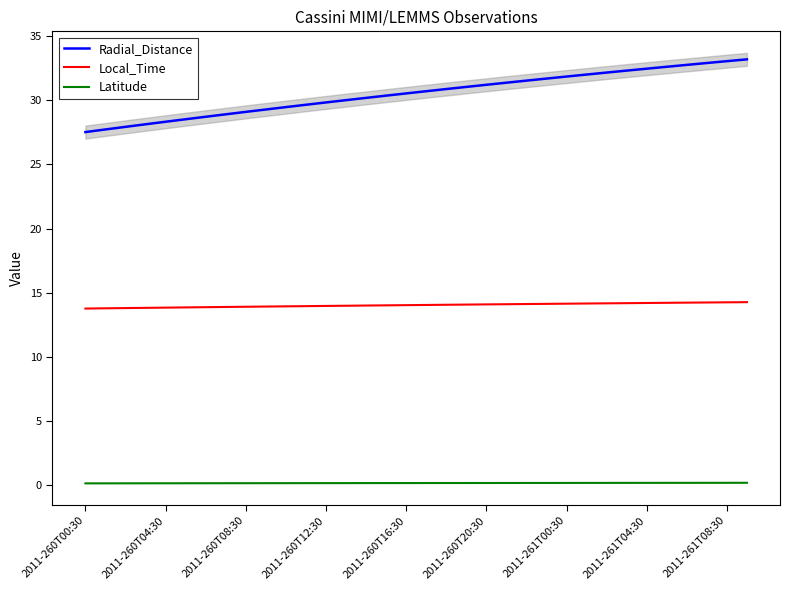

True or false: Radial_Distance and Latitude cross at least once.

False